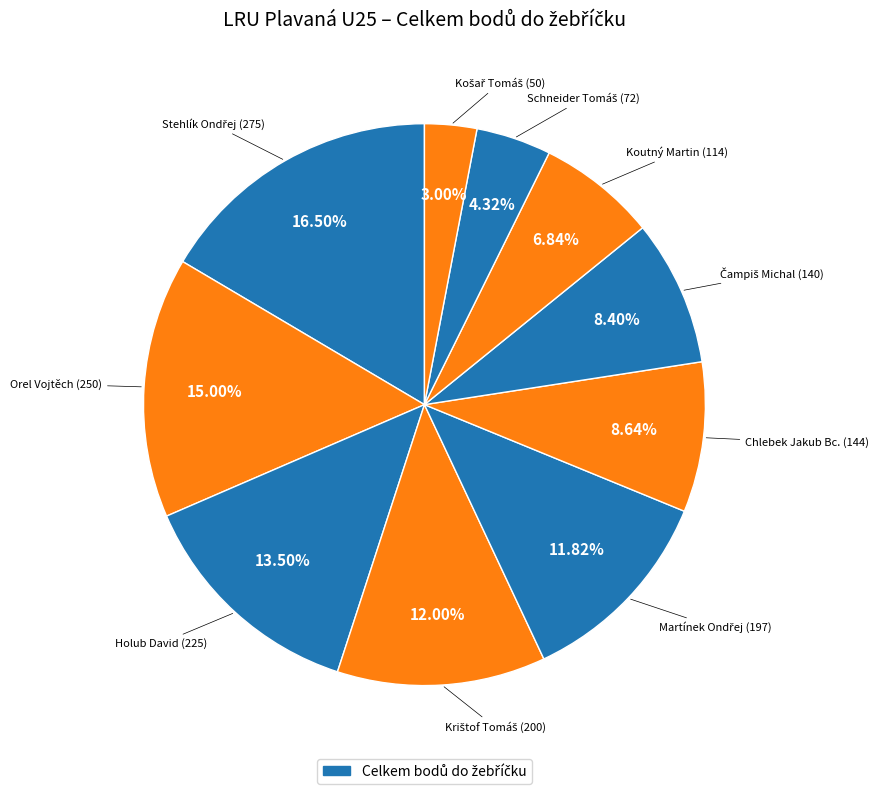

Which category has the biggest portion of the pie?

Stehlík Ondřej (275)